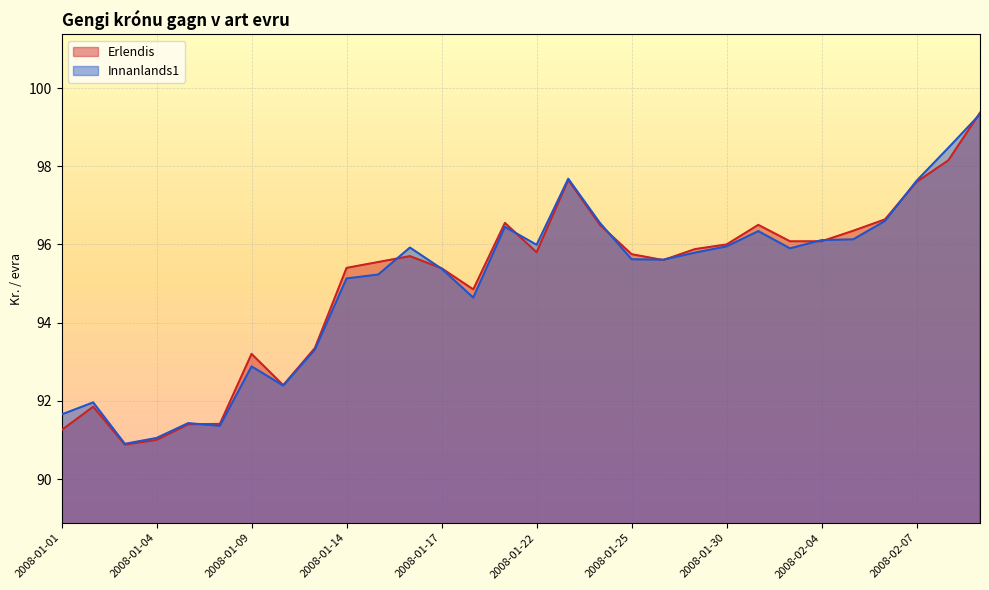

Reading right to left, extract all data points from this chart.

Erlendis: 2008-02-11=99.4	2008-02-08=98.2	2008-02-07=97.6	2008-02-06=96.6	2008-02-05=96.3	2008-02-04=96.1	2008-02-01=96.1	2008-01-31=96.5	2008-01-30=96.0	2008-01-29=95.9	2008-01-28=95.6	2008-01-25=95.8	2008-01-24=96.5	2008-01-23=97.7	2008-01-22=95.8	2008-01-21=96.5	2008-01-18=94.8	2008-01-17=95.4	2008-01-16=95.7	2008-01-15=95.5	2008-01-14=95.4	2008-01-11=93.3	2008-01-10=92.4	2008-01-09=93.2	2008-01-08=91.4	2008-01-07=91.4	2008-01-04=91.0	2008-01-03=90.9	2008-01-02=91.8	2008-01-01=91.2
Innanlands1: 2008-02-11=99.3	2008-02-08=98.5	2008-02-07=97.6	2008-02-06=96.6	2008-02-05=96.1	2008-02-04=96.1	2008-02-01=95.9	2008-01-31=96.3	2008-01-30=96.0	2008-01-29=95.8	2008-01-28=95.6	2008-01-25=95.6	2008-01-24=96.5	2008-01-23=97.7	2008-01-22=96.0	2008-01-21=96.5	2008-01-18=94.6	2008-01-17=95.4	2008-01-16=95.9	2008-01-15=95.2	2008-01-14=95.1	2008-01-11=93.3	2008-01-10=92.4	2008-01-09=92.9	2008-01-08=91.4	2008-01-07=91.4	2008-01-04=91.0	2008-01-03=90.9	2008-01-02=92.0	2008-01-01=91.7